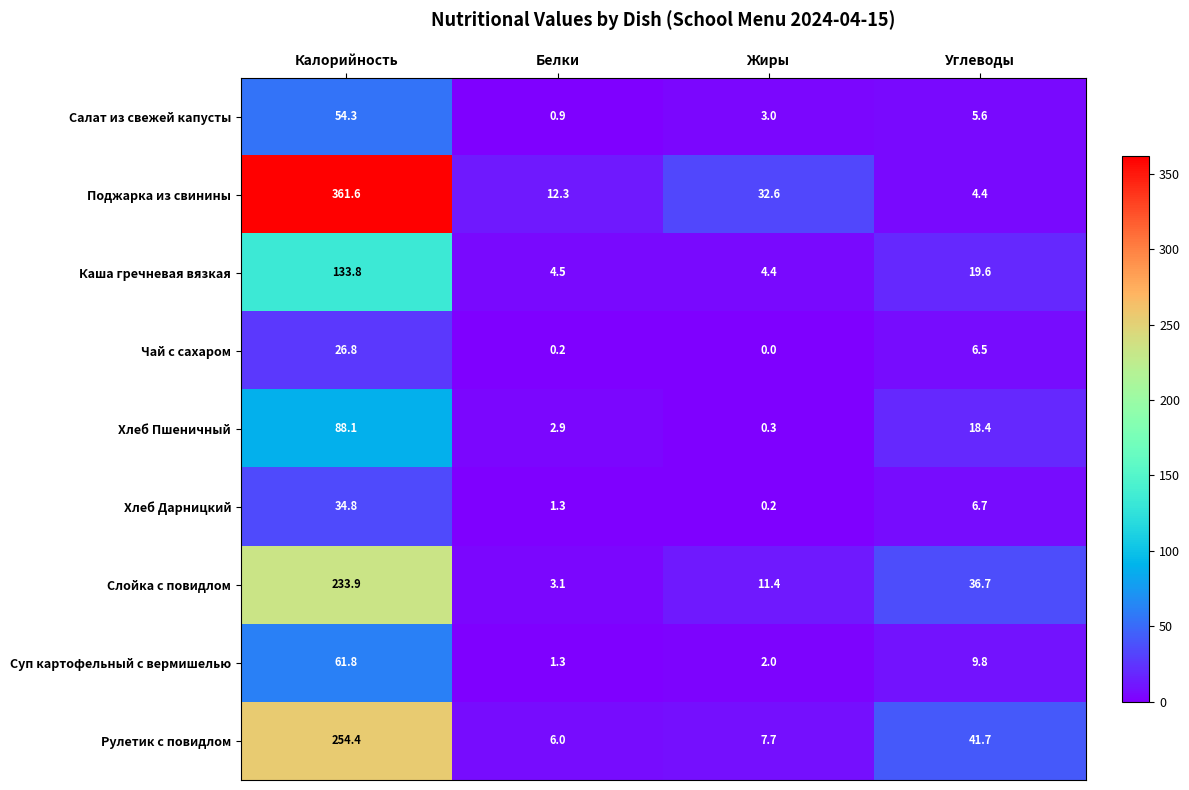

Which series has the largest total across all categories?

Поджарка из свинины